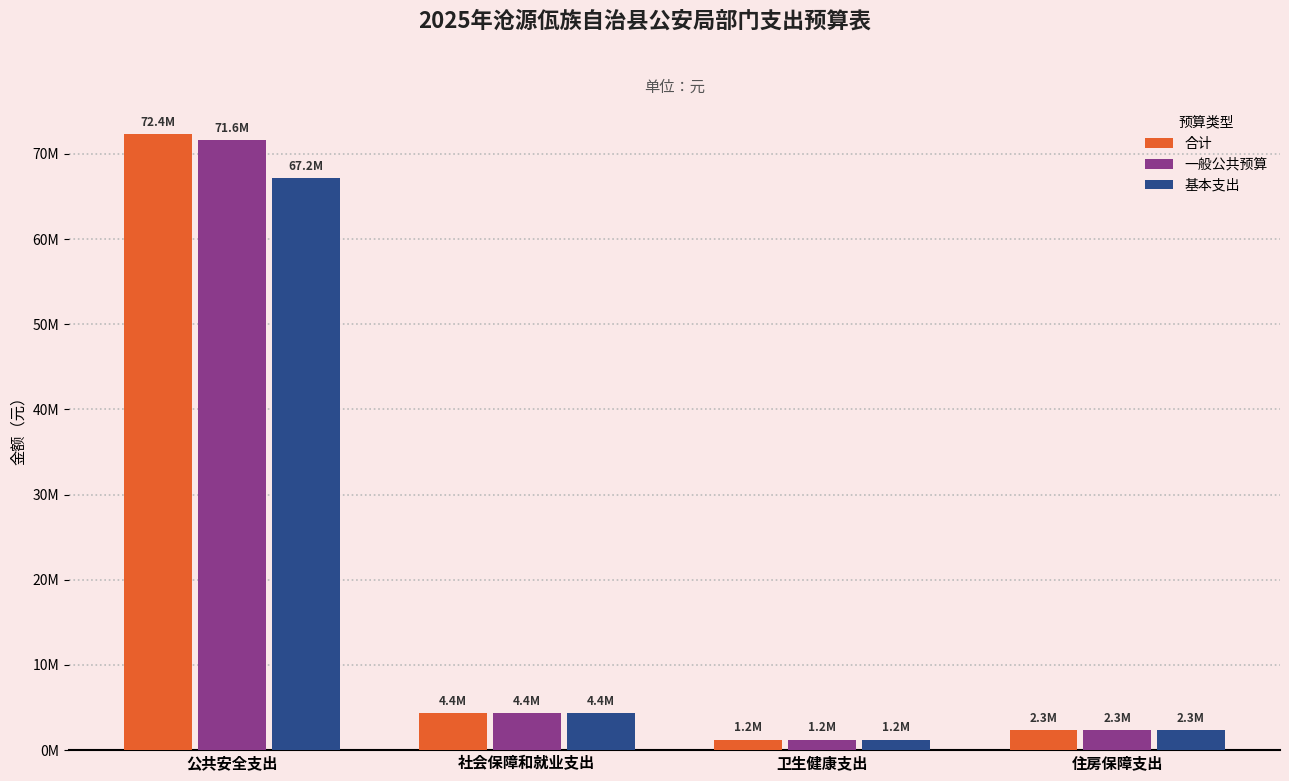

At which label is 基本支出 closest to 34221240?

社会保障和就业支出